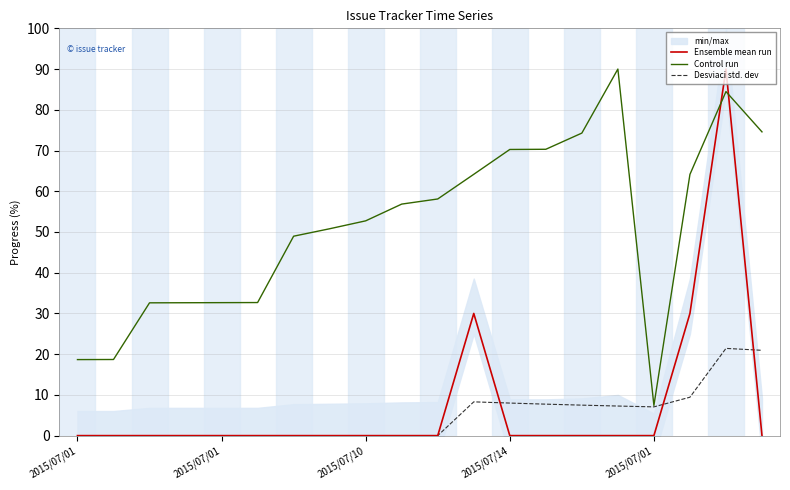

How many lines are shown in the chart?

3